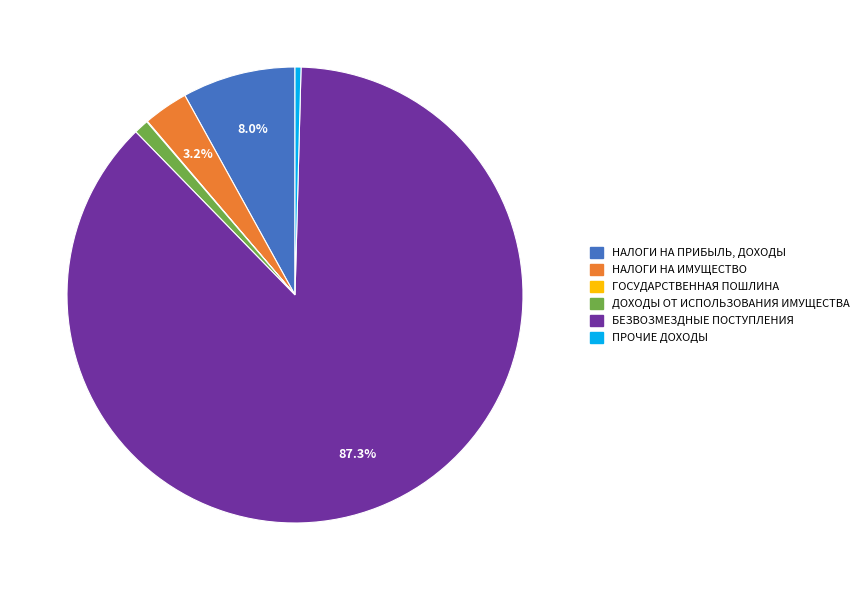

Is it true that БЕЗВОЗМЕЗДНЫЕ ПОСТУПЛЕНИЯ is 87% of the pie?

True